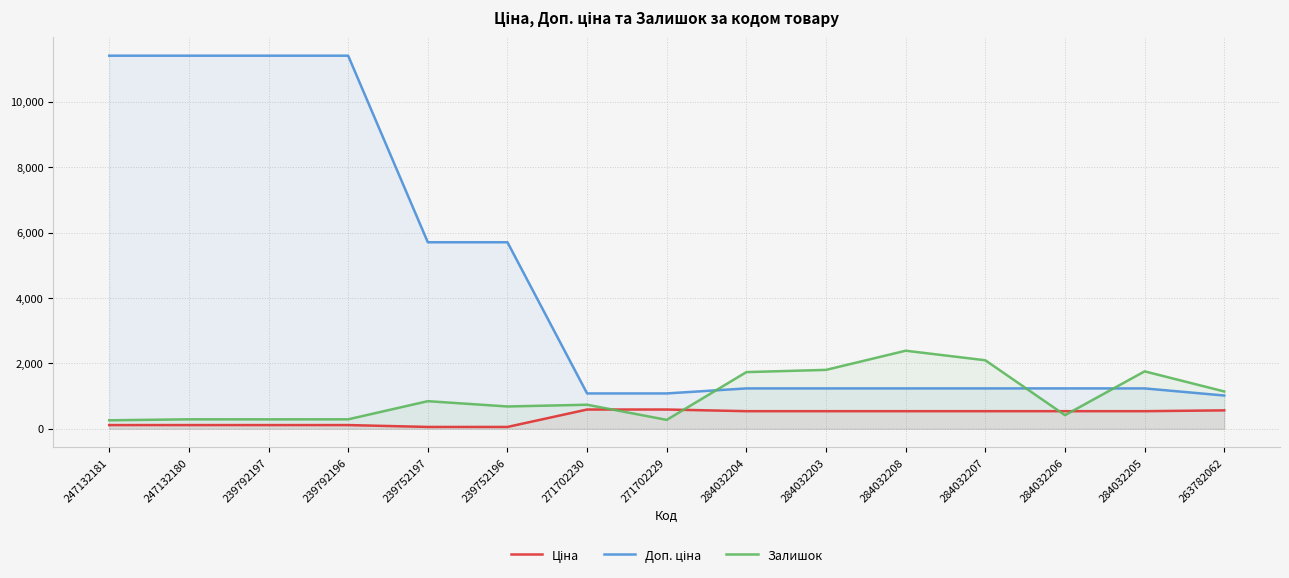

Does the chart have visible grid lines?

Yes